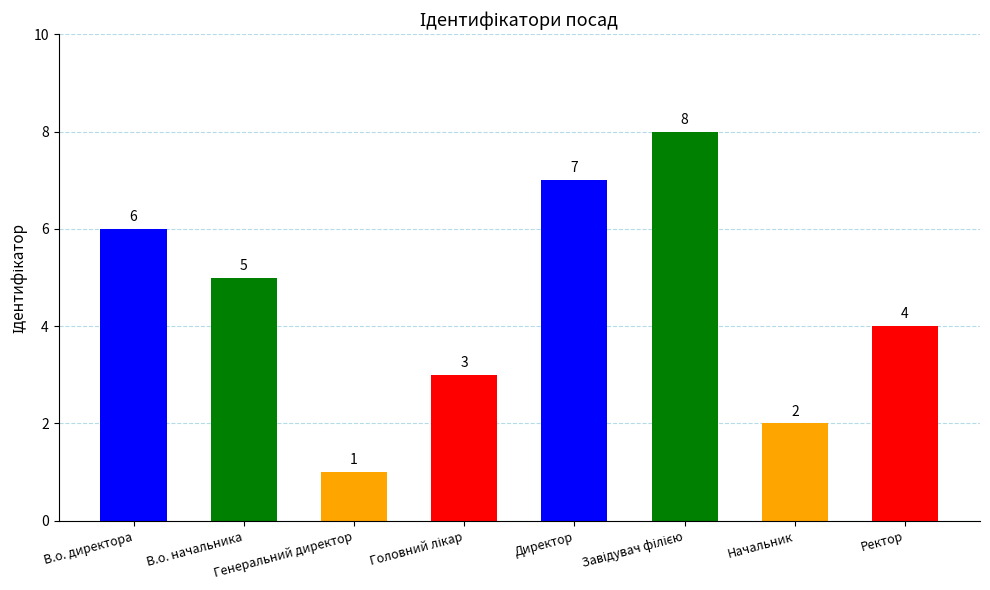

Which label corresponds to the smallest value in the chart?

Генеральний директор